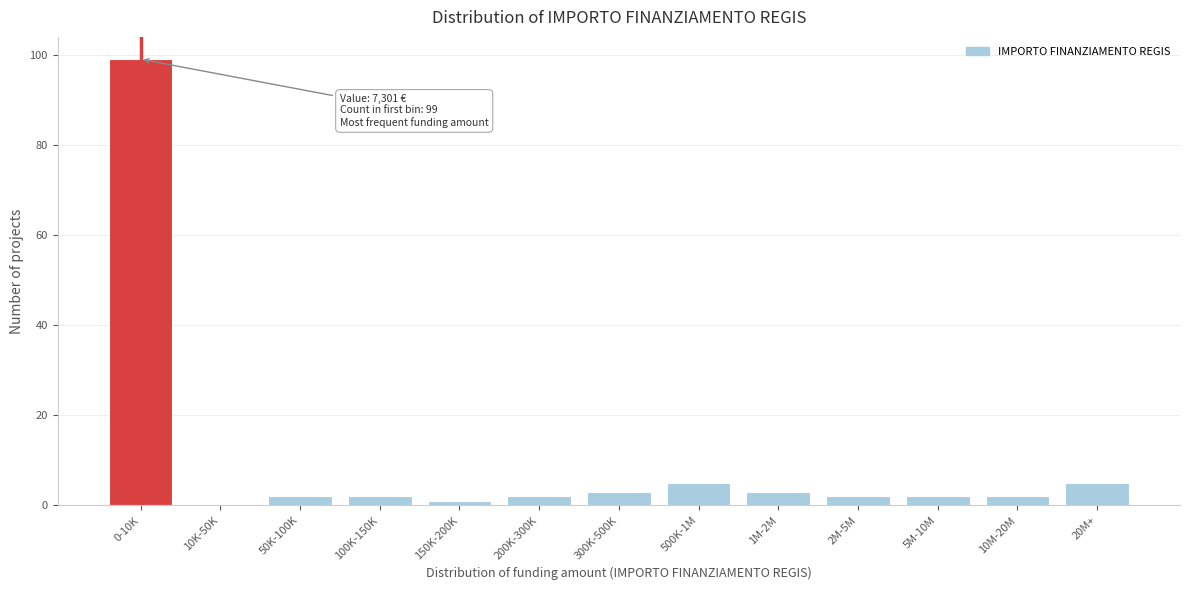

Reading left to right, transcribe all the data shown in this chart.

0-10K=99	10K-50K=0	50K-100K=2	100K-150K=2	150K-200K=1	200K-300K=2	300K-500K=3	500K-1M=5	1M-2M=3	2M-5M=2	5M-10M=2	10M-20M=2	20M+=5